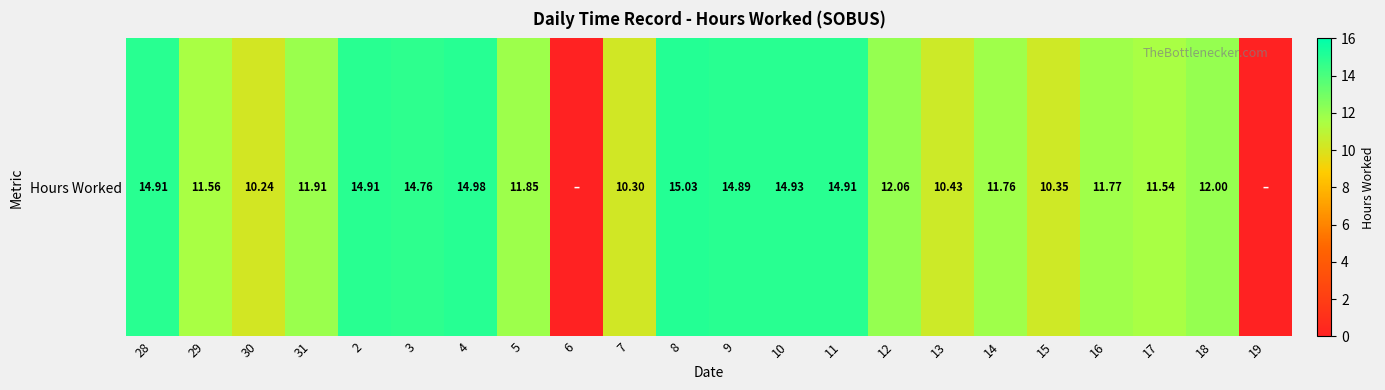

What is the average value?

11.6